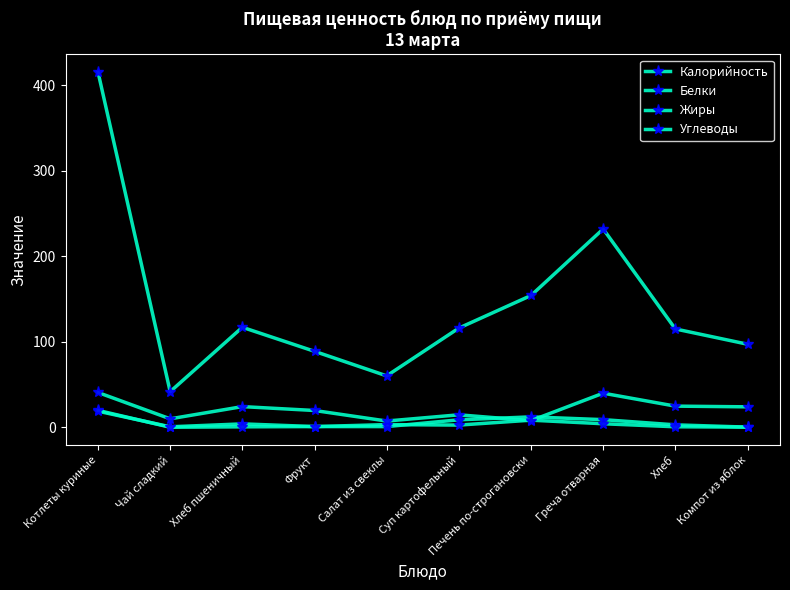

Which series has the widest spread of values?

Калорийность